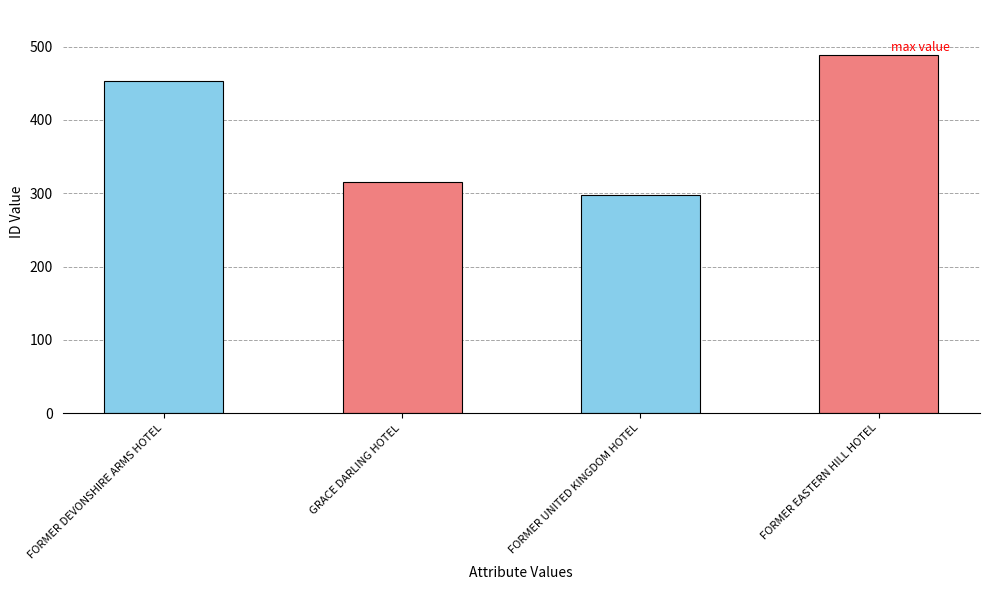

Reading left to right, transcribe all the data shown in this chart.

FORMER DEVONSHIRE ARMS HOTEL=453	GRACE DARLING HOTEL=316	FORMER UNITED KINGDOM HOTEL=297	FORMER EASTERN HILL HOTEL=489